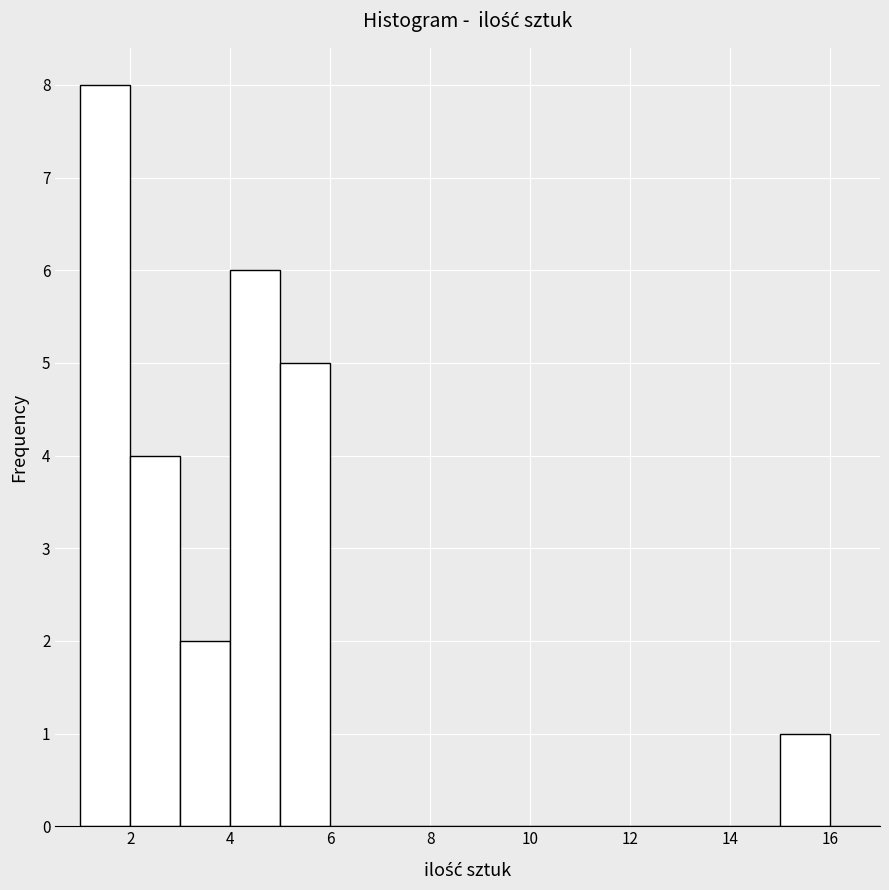

What is the height of the bar covering 4 to 5 on the x-axis? The values are not printed on the chart, so give them approximately, as read against the axis.

6